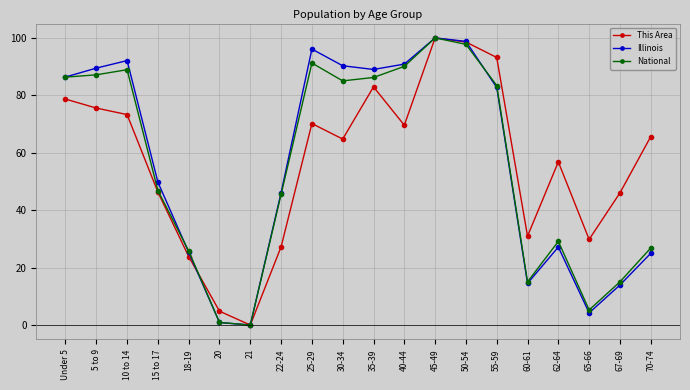

How many lines are shown in the chart?

3